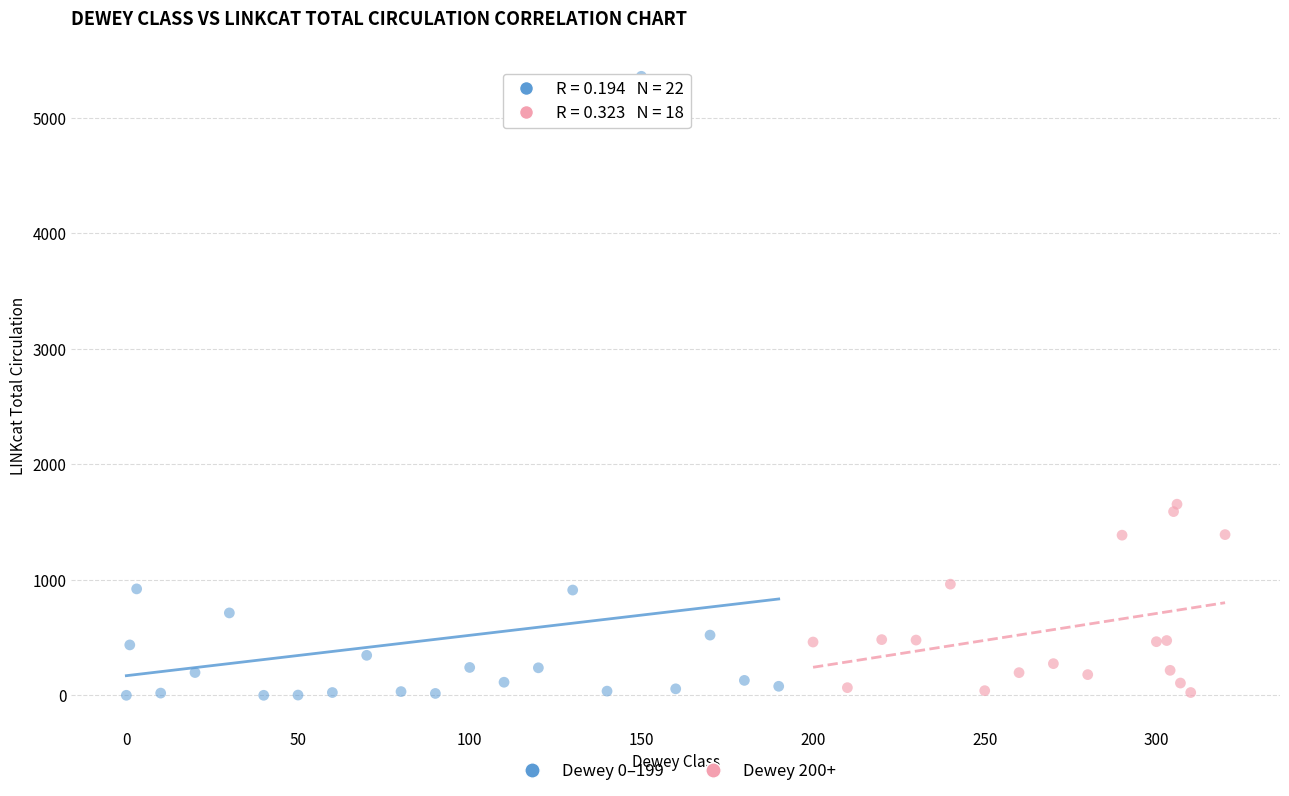

What are all the series names shown in the legend?

Dewey 0–199, Dewey 200+